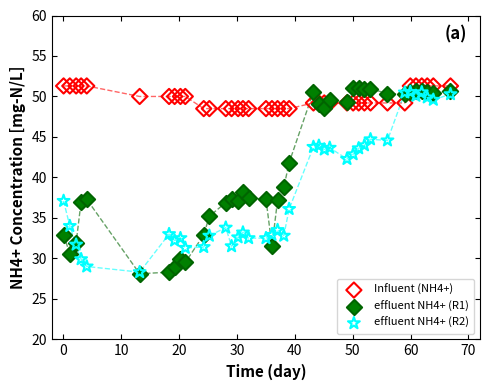

What are all the series names shown in the legend?

Influent (NH4+), effluent NH4+ (R1), effluent NH4+ (R2)